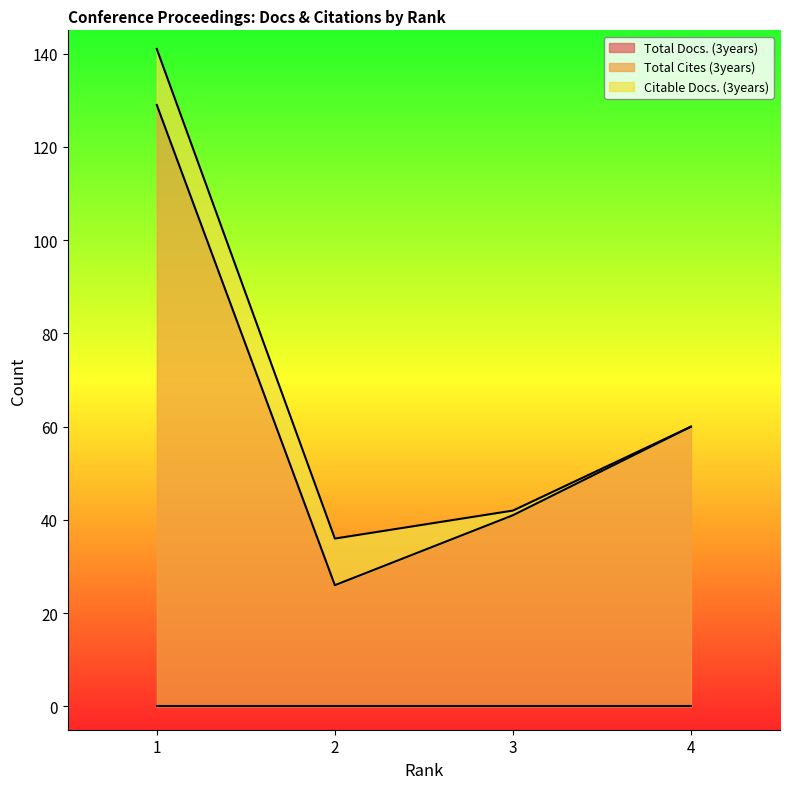

What is the value of the Citable Docs. (3years) point at the 1st from the left?

12